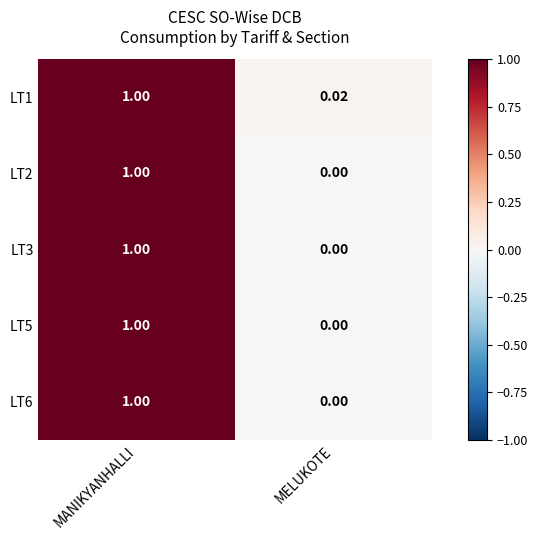

List the labels in order of LT3 value, smallest first.

MELUKOTE, MANIKYANHALLI